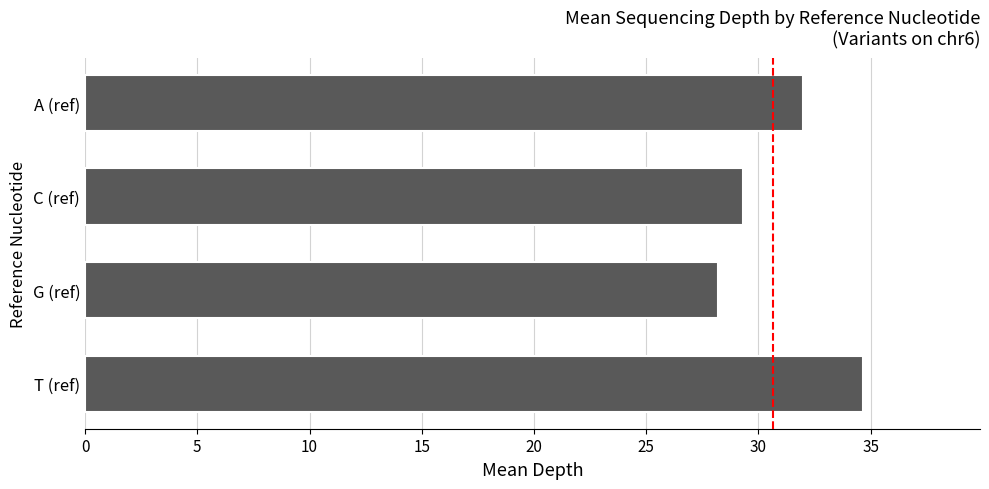

The value at C (ref) is 29.3. True or false?

True